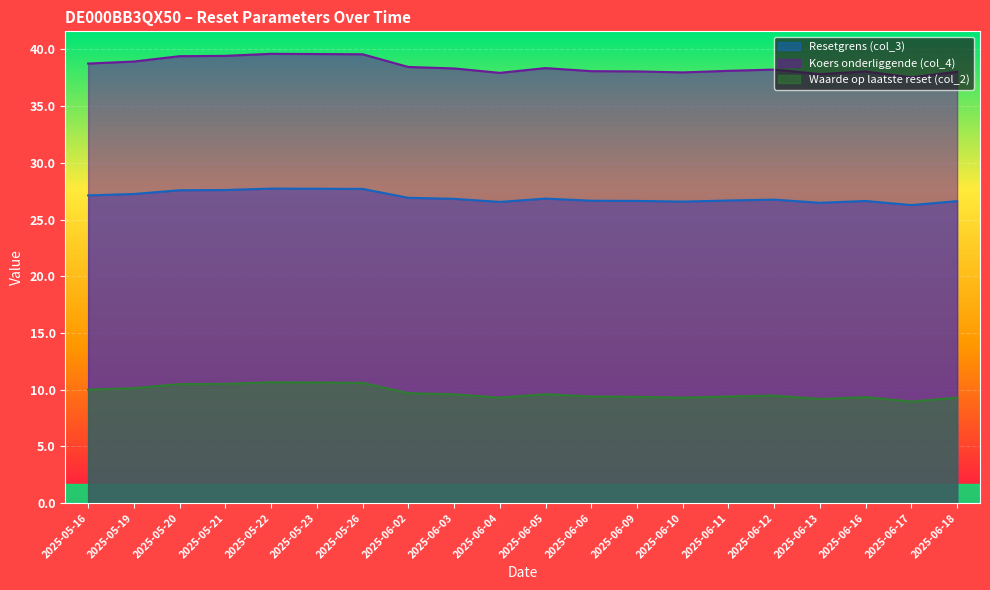

Reading left to right, transcribe all the data shown in this chart.

Resetgrens (col_3): 2025-05-16=27.1	2025-05-19=27.3	2025-05-20=27.6	2025-05-21=27.6	2025-05-22=27.7	2025-05-23=27.7	2025-05-26=27.7	2025-06-02=26.9	2025-06-03=26.8	2025-06-04=26.6	2025-06-05=26.8	2025-06-06=26.7	2025-06-09=26.6	2025-06-10=26.6	2025-06-11=26.7	2025-06-12=26.8	2025-06-13=26.5	2025-06-16=26.6	2025-06-17=26.3	2025-06-18=26.6
Koers onderliggende (col_4): 2025-05-16=38.8	2025-05-19=38.9	2025-05-20=39.4	2025-05-21=39.4	2025-05-22=39.6	2025-05-23=39.6	2025-05-26=39.6	2025-06-02=38.5	2025-06-03=38.3	2025-06-04=37.9	2025-06-05=38.4	2025-06-06=38.1	2025-06-09=38.1	2025-06-10=38.0	2025-06-11=38.1	2025-06-12=38.2	2025-06-13=37.8	2025-06-16=38.0	2025-06-17=37.5	2025-06-18=38.0
Waarde op laatste reset (col_2): 2025-05-16=10.0	2025-05-19=10.1	2025-05-20=10.5	2025-05-21=10.5	2025-05-22=10.7	2025-05-23=10.6	2025-05-26=10.6	2025-06-02=9.7	2025-06-03=9.6	2025-06-04=9.3	2025-06-05=9.6	2025-06-06=9.4	2025-06-09=9.4	2025-06-10=9.3	2025-06-11=9.4	2025-06-12=9.5	2025-06-13=9.2	2025-06-16=9.3	2025-06-17=8.9	2025-06-18=9.3